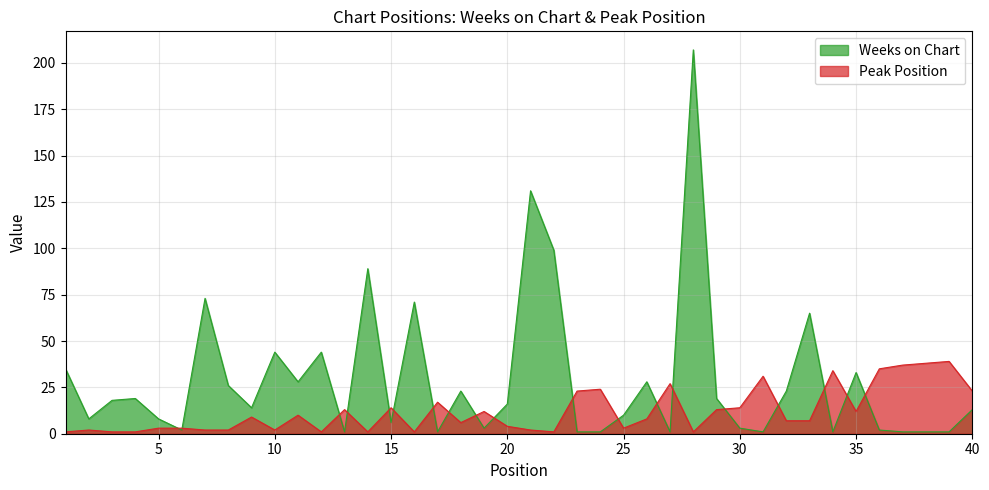

True or false: Weeks on Chart has more than 2 interior local peaks.

True